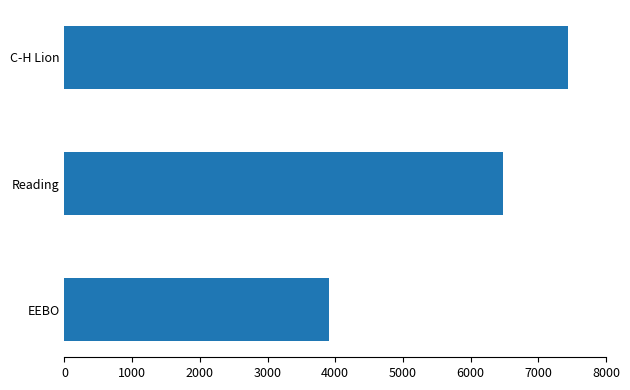

True or false: the data shows 3911 at EEBO.

True